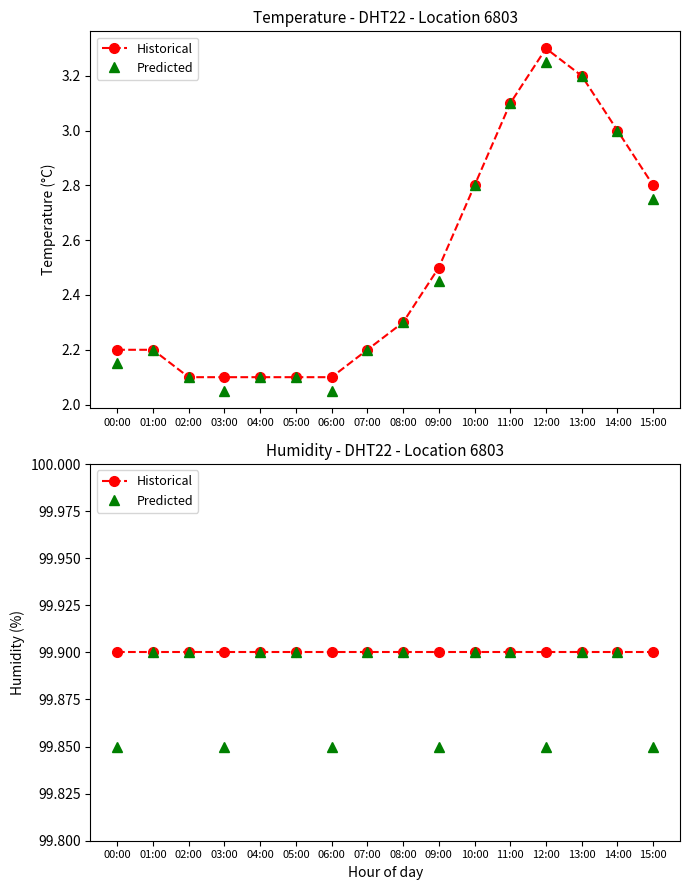

What is the approximate value of Predicted at 12:00?

99.9